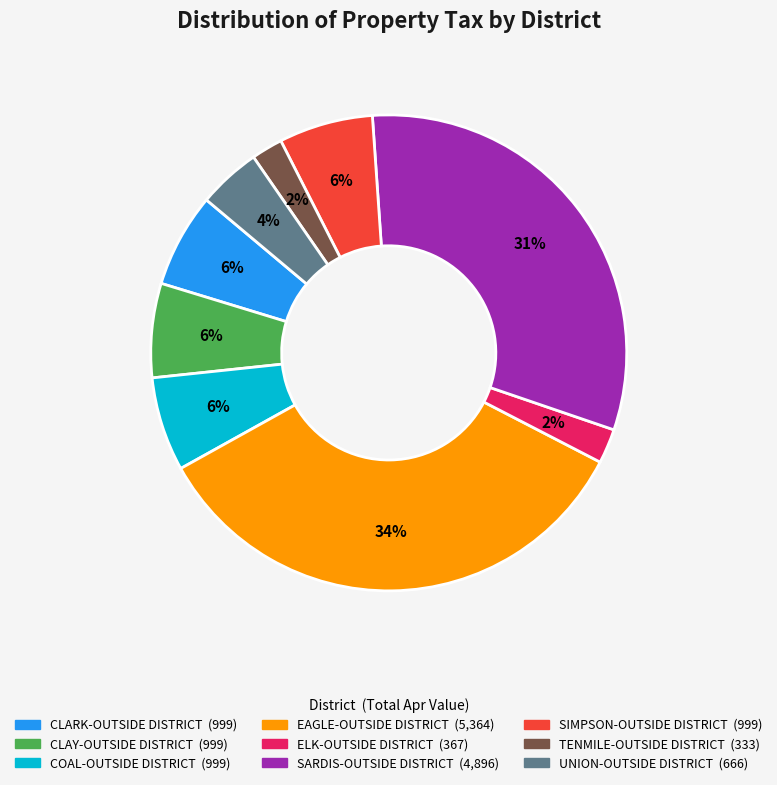

To the nearest percent, what is the average slice percentage?

11%